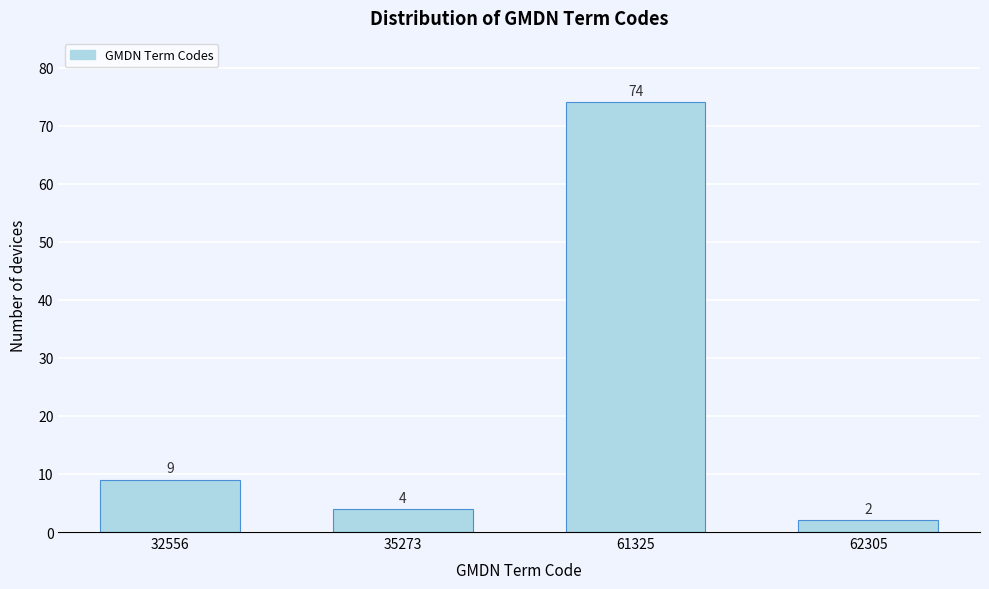

Reading right to left, extract all data points from this chart.

2	74	4	9